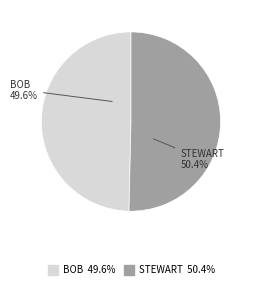

How many slices are in this pie chart?

2